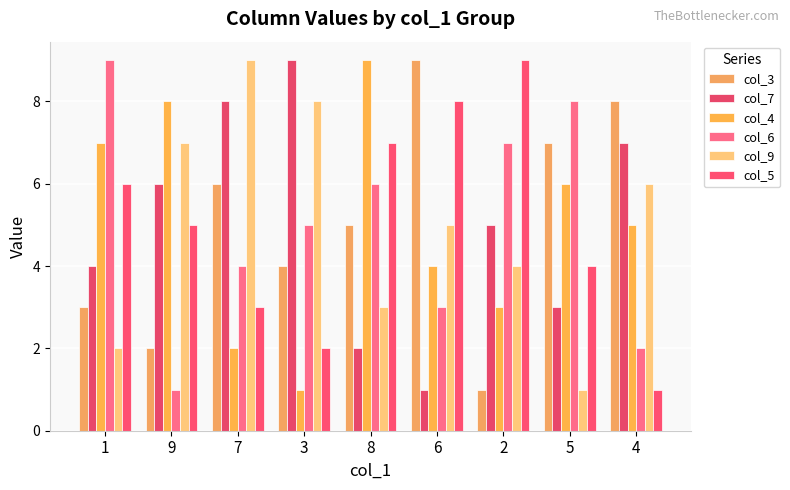

Reading left to right, transcribe all the data shown in this chart.

col_3: 1=3	9=2	7=6	3=4	8=5	6=9	2=1	5=7	4=8
col_7: 1=4	9=6	7=8	3=9	8=2	6=1	2=5	5=3	4=7
col_4: 1=7	9=8	7=2	3=1	8=9	6=4	2=3	5=6	4=5
col_6: 1=9	9=1	7=4	3=5	8=6	6=3	2=7	5=8	4=2
col_9: 1=2	9=7	7=9	3=8	8=3	6=5	2=4	5=1	4=6
col_5: 1=6	9=5	7=3	3=2	8=7	6=8	2=9	5=4	4=1